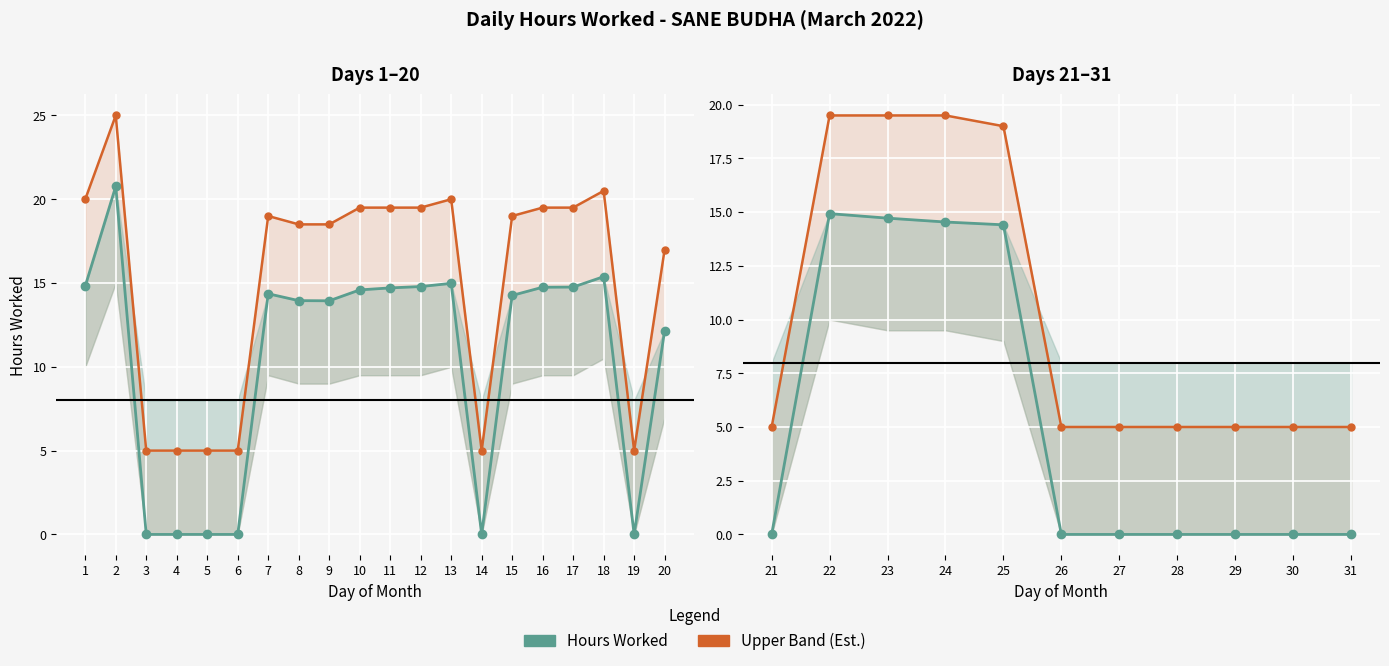

What is the value of the Upper Band point at the 11th from the left?

5.0